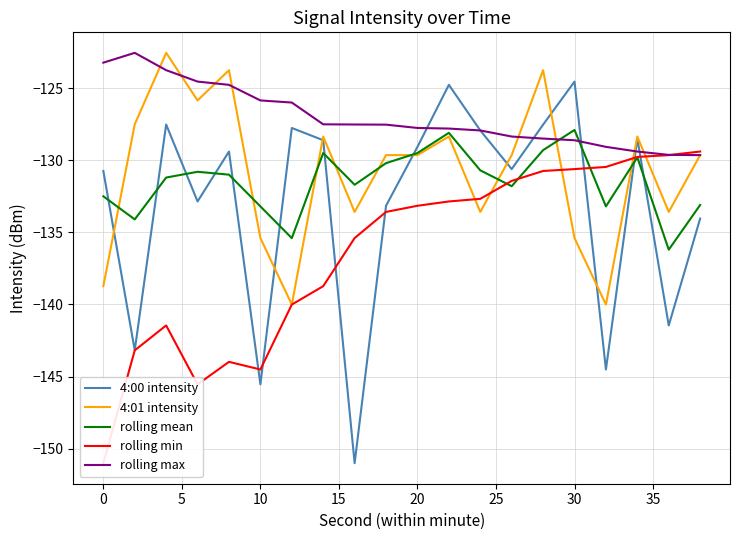

How many values in the 4:01 intensity series are below -129?

12